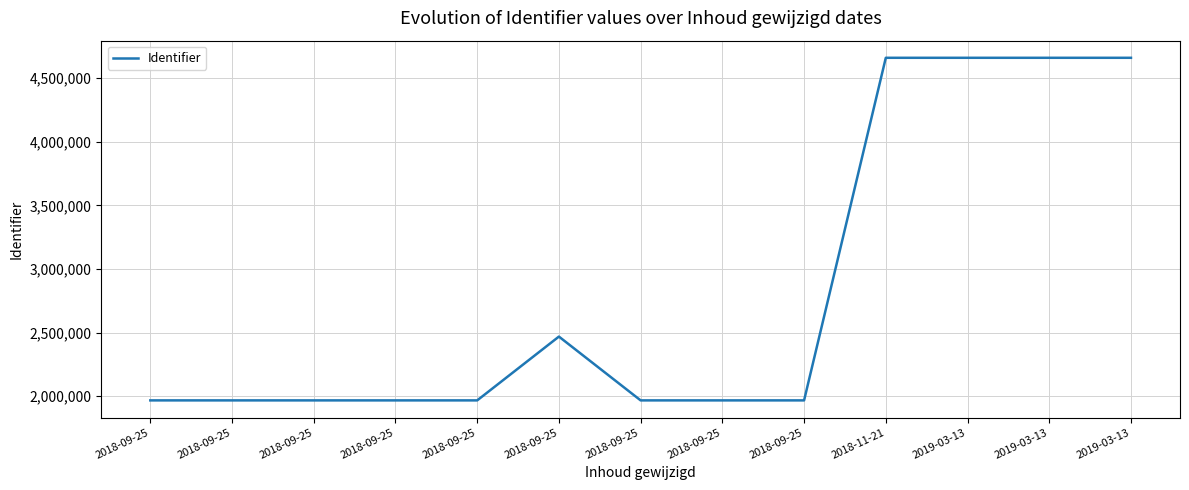

How many lines are shown in the chart?

1